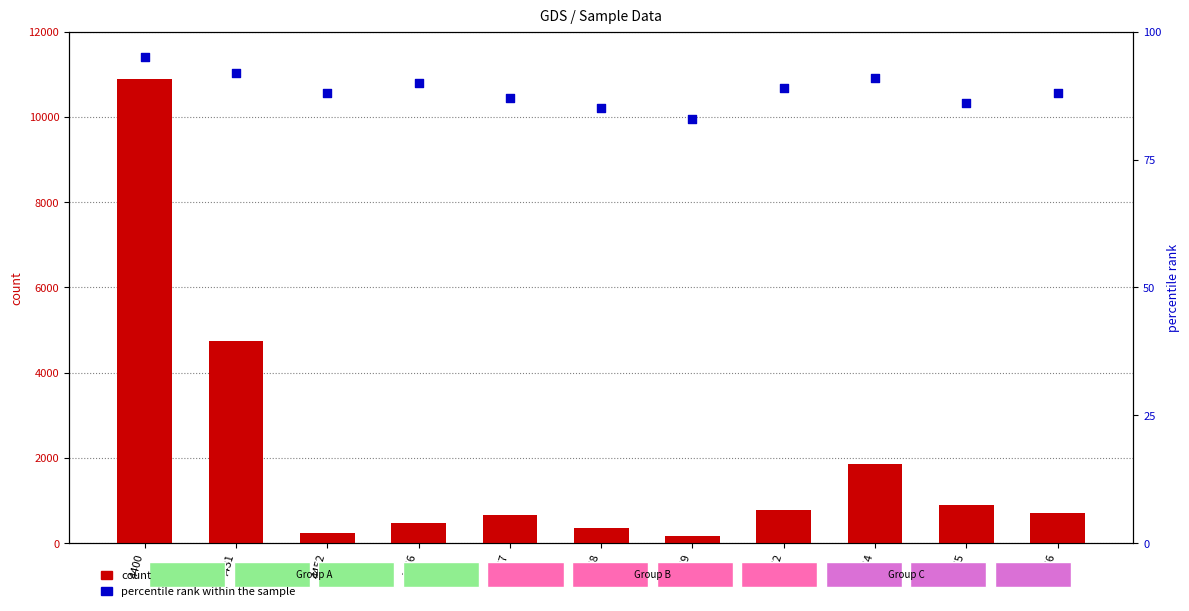

What are all the series names shown in the legend?

count, percentile rank within the sample